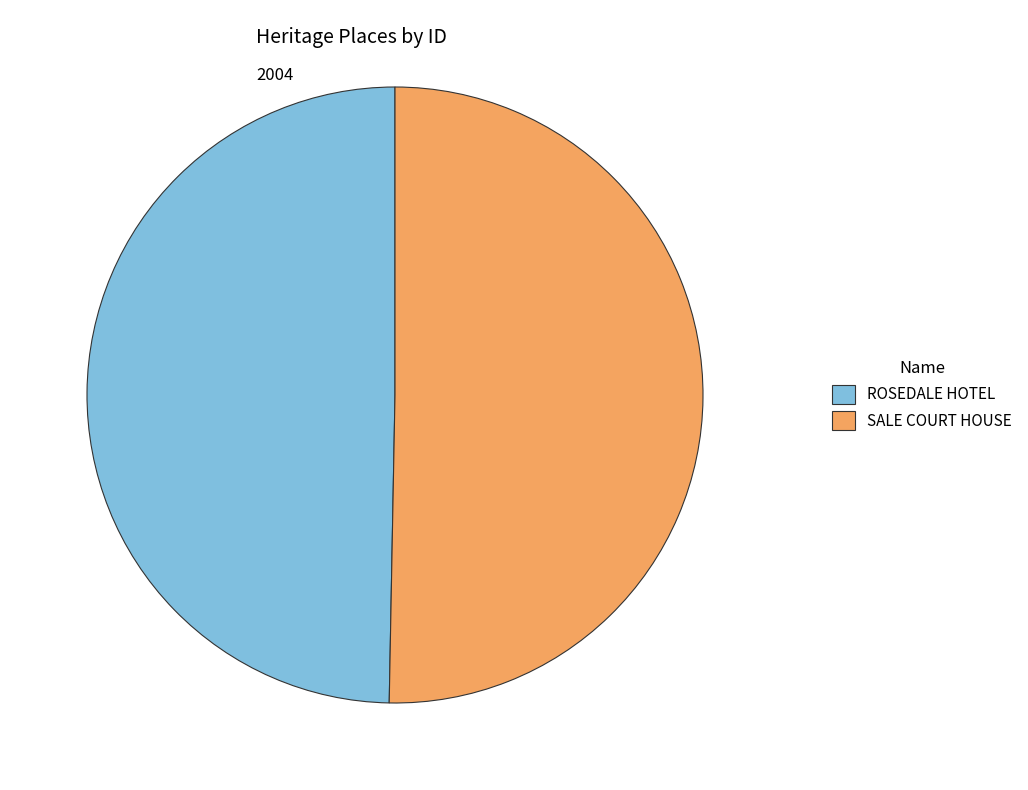

Does ROSEDALE HOTEL represent more than half of the total?

No